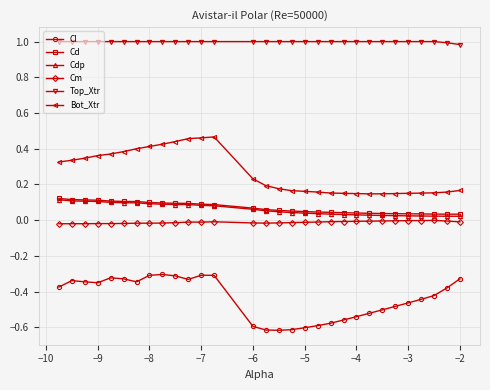

True or false: Bot_Xtr and Cd intersect in this chart.

False